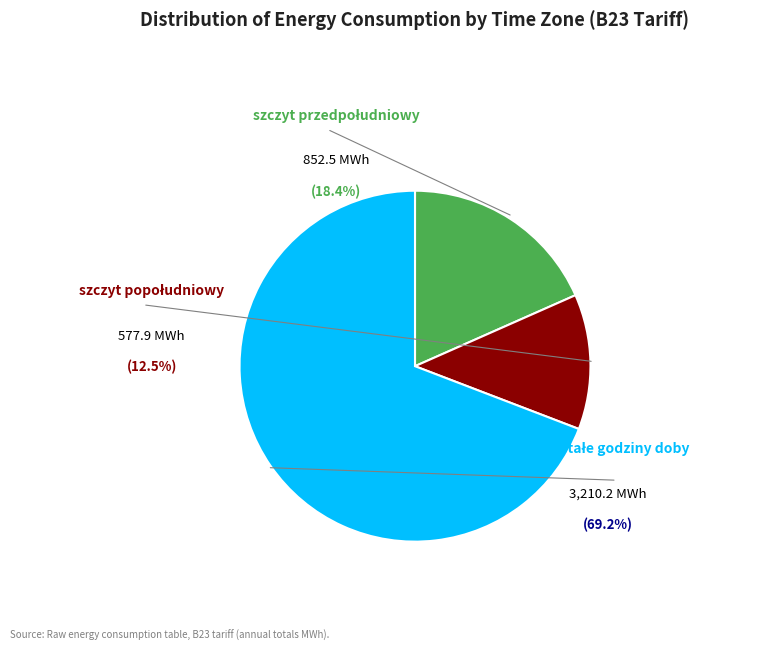

To the nearest percent, what is the difference between the pozostałe godziny doby and szczyt popołudniowy slice percentages?

57%